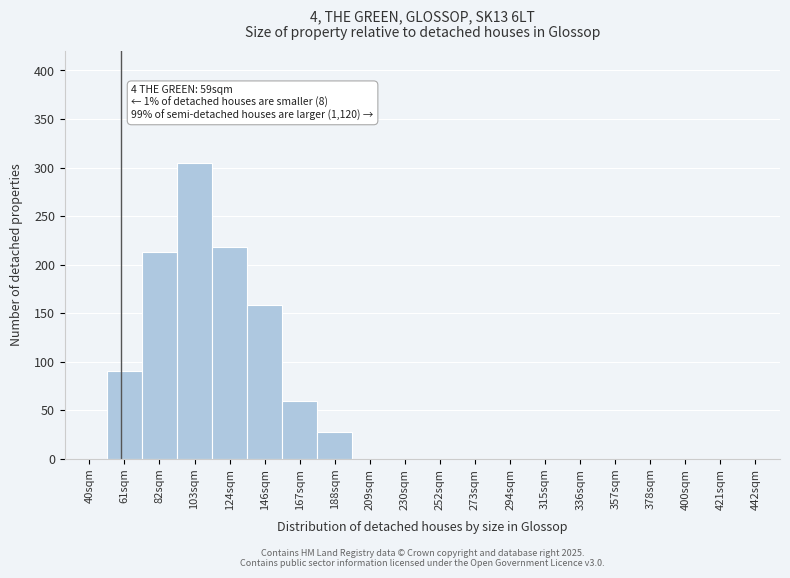

Reading left to right, what are all the values shown in this chart?

40sqm=0	61sqm=90	82sqm=213	103sqm=305	124sqm=218	146sqm=158	167sqm=60	188sqm=28	209sqm=0	230sqm=0	252sqm=0	273sqm=0	294sqm=0	315sqm=0	336sqm=0	357sqm=0	378sqm=0	400sqm=0	421sqm=0	442sqm=0